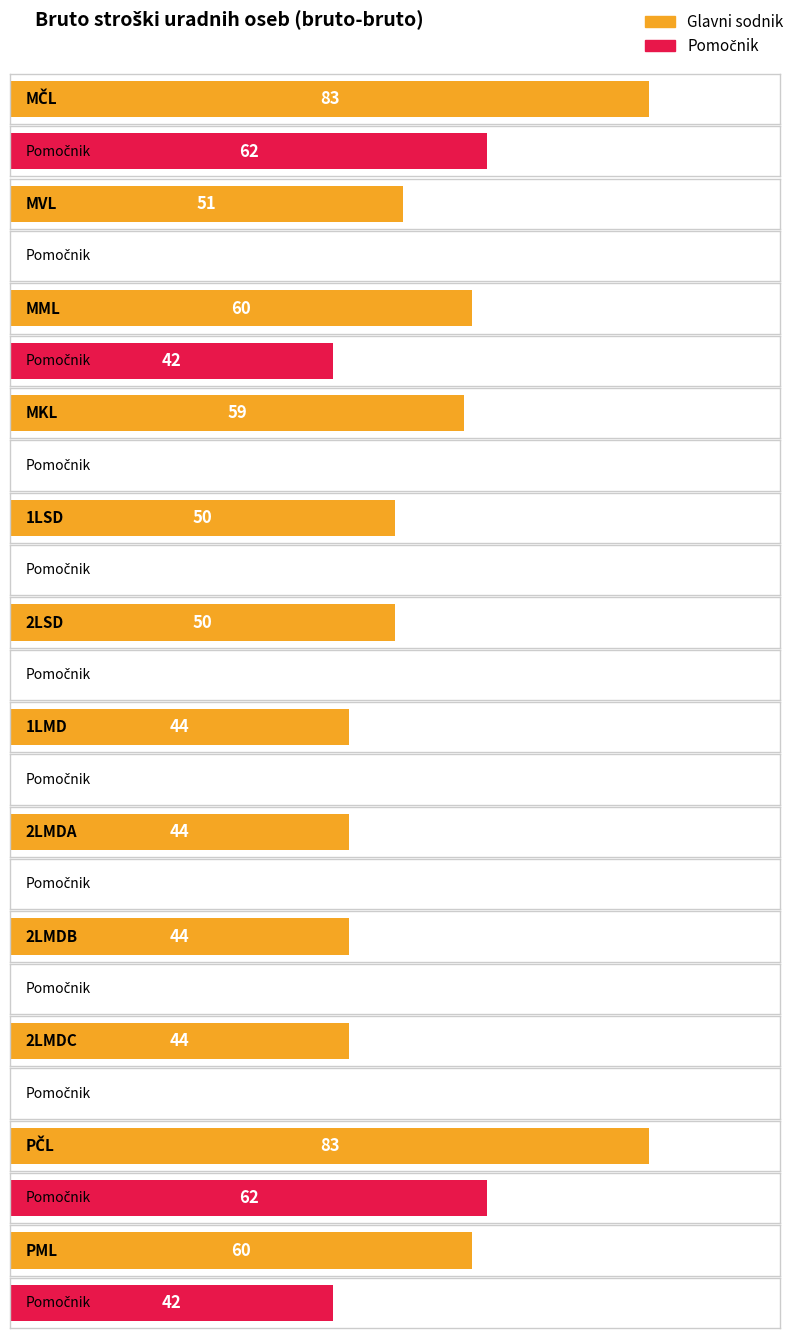

Between MML and MKL, which is larger?

MML